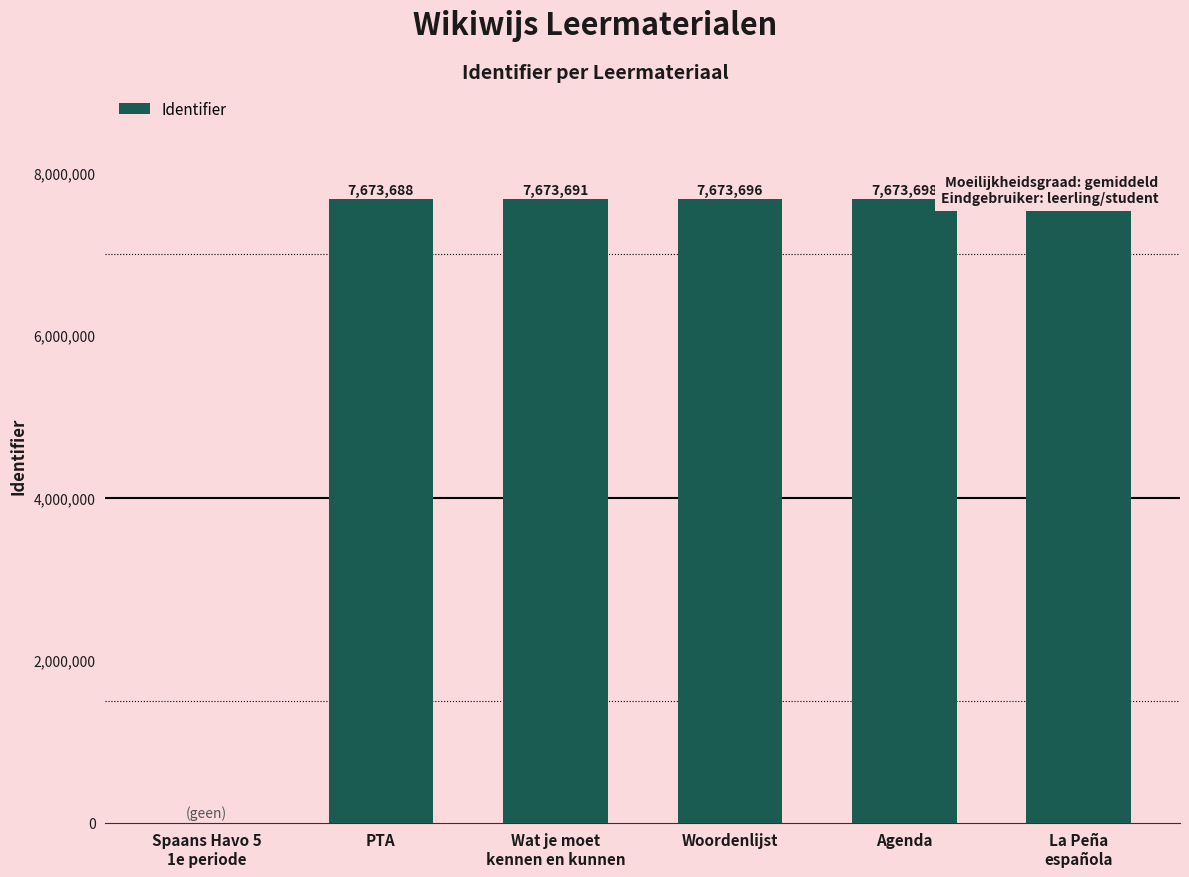

The value at Woordenlijst is 7673696. True or false?

True